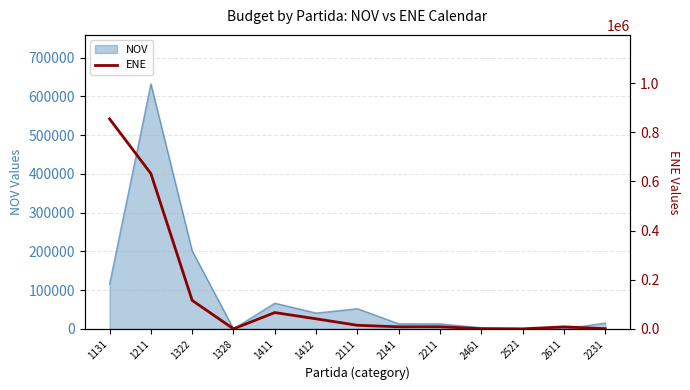

Reading left to right, what are all the values shown in this chart?

854862.4	632161.9	115692.5	0.0	66245.4	40762.6	14401.1	8237.8	8445.3	557.0	0.0	7958.0	616.0